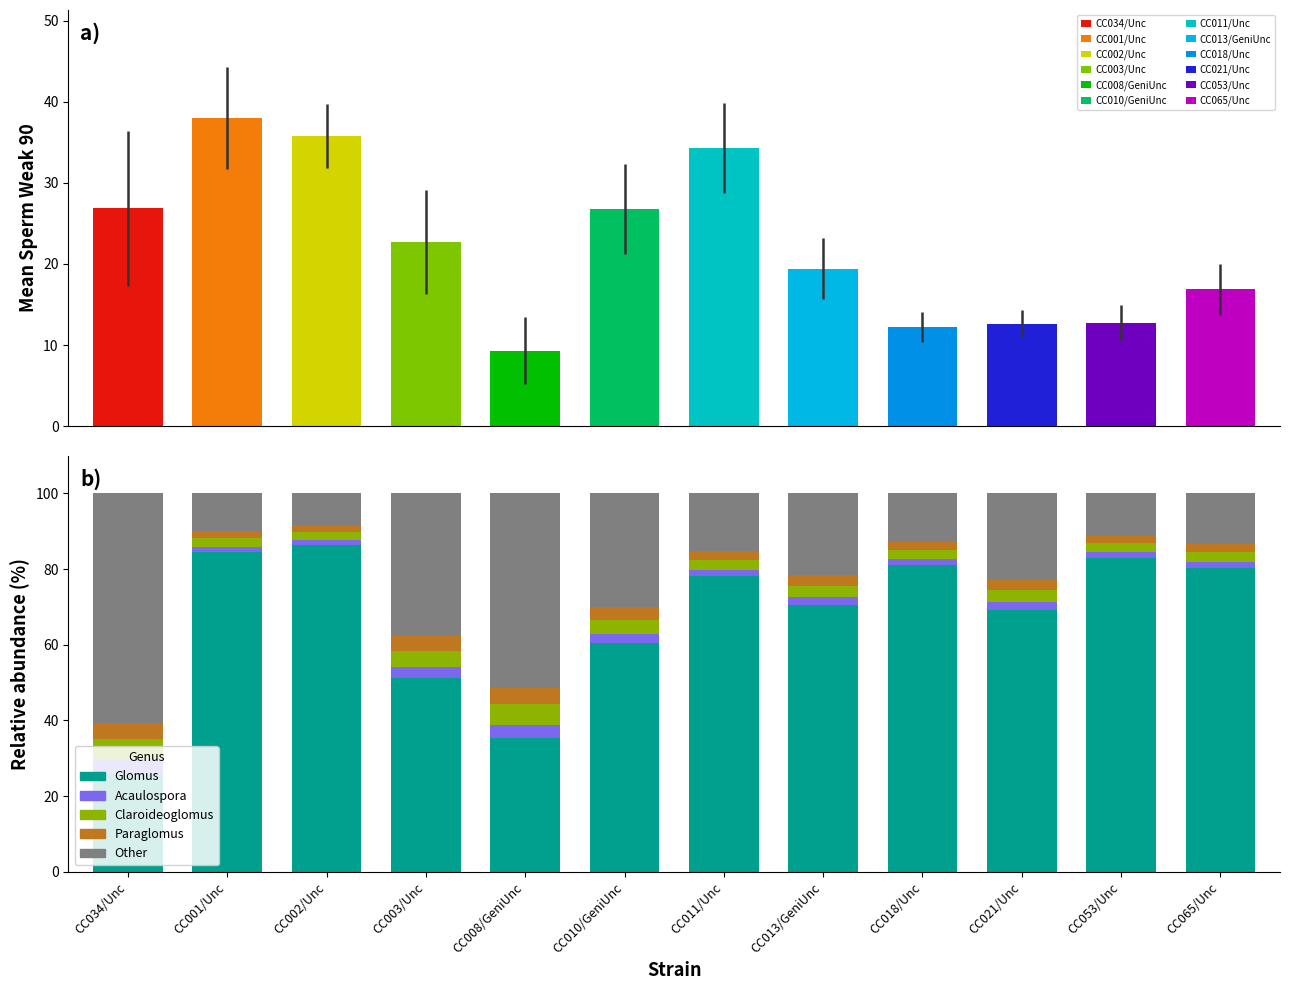

What is the average value of the Acaulospora series?

2.1